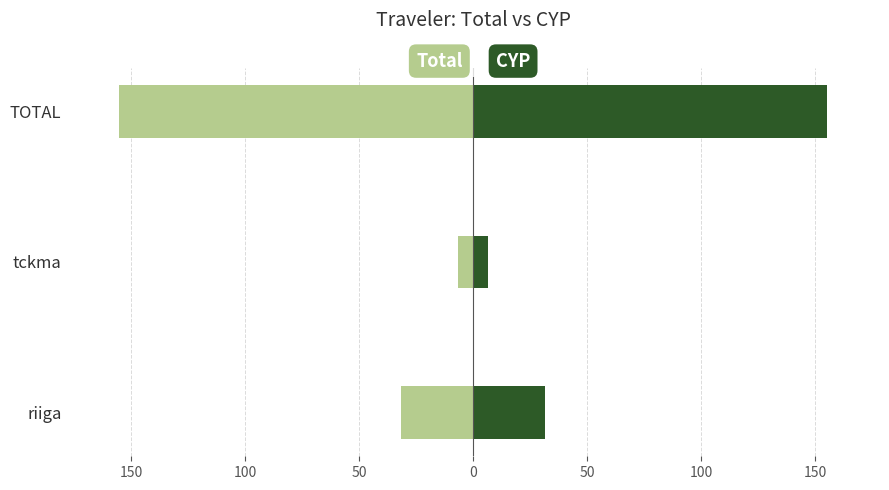

Is the value of Total at TOTAL greater than the value of CYP at tckma?

No